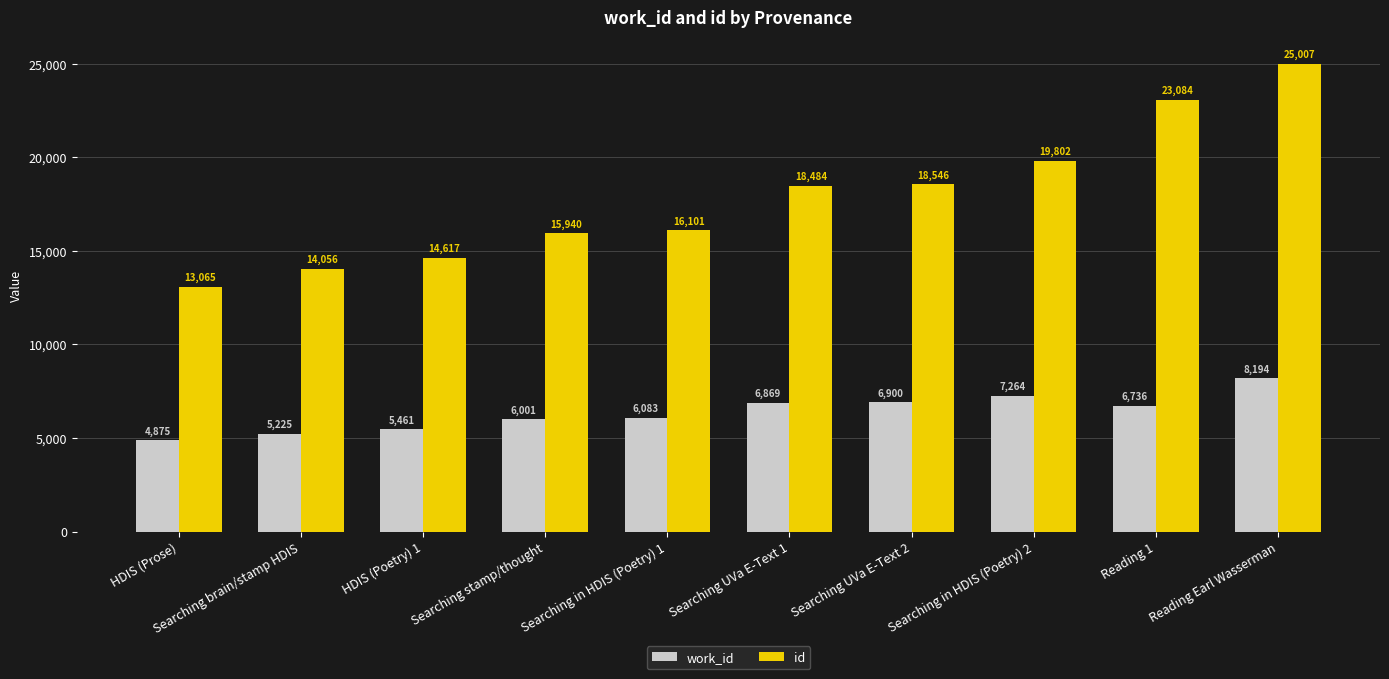

Where is id nearest to the value 19036?

Searching UVa E-Text 2